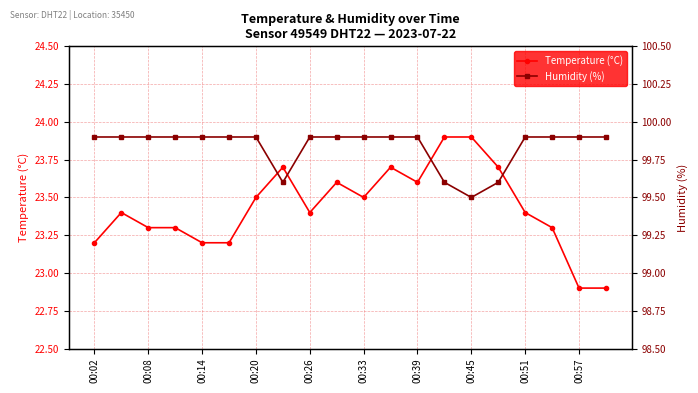

What is the greatest value displayed?

99.9